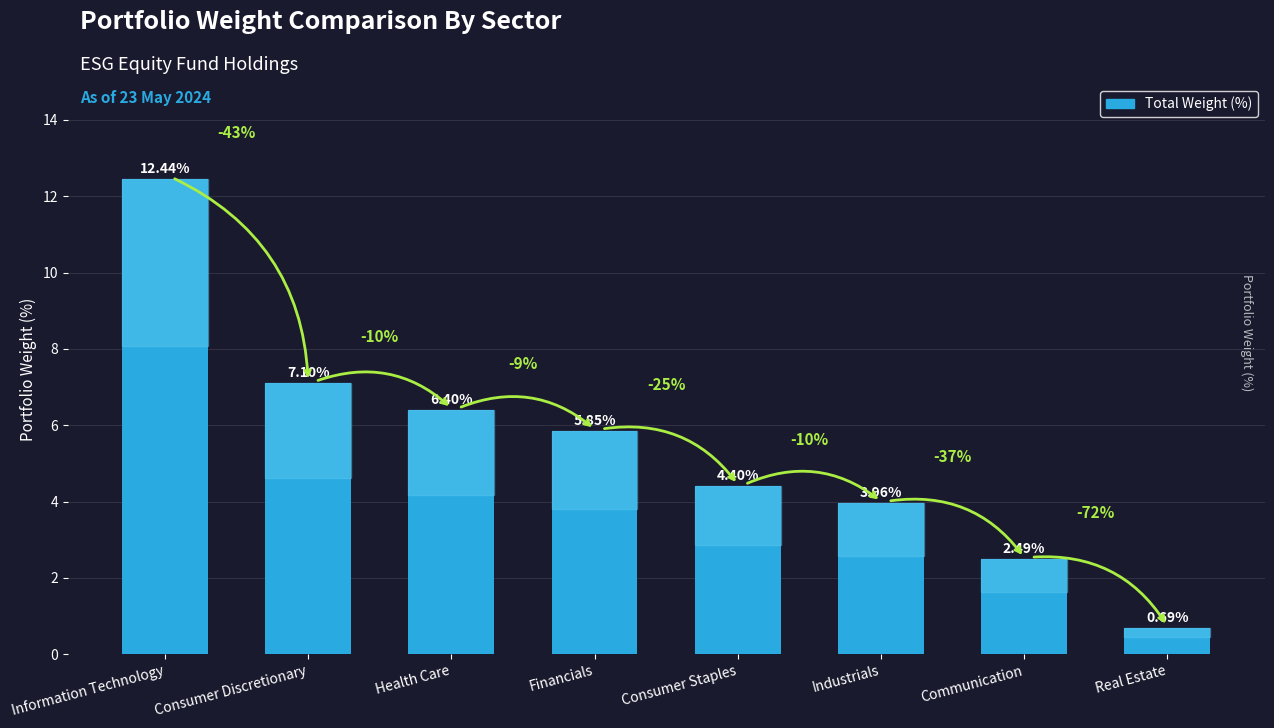

What is the label of the 3rd bar from the left?

Health Care